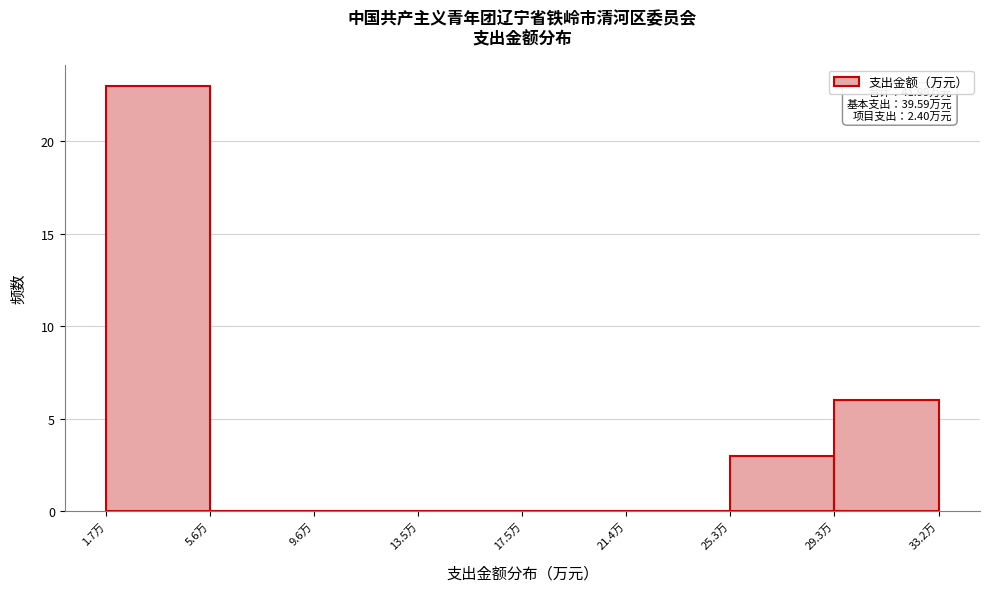

Over which range of the x-axis is the bar tallest?

1.5 to 5.5